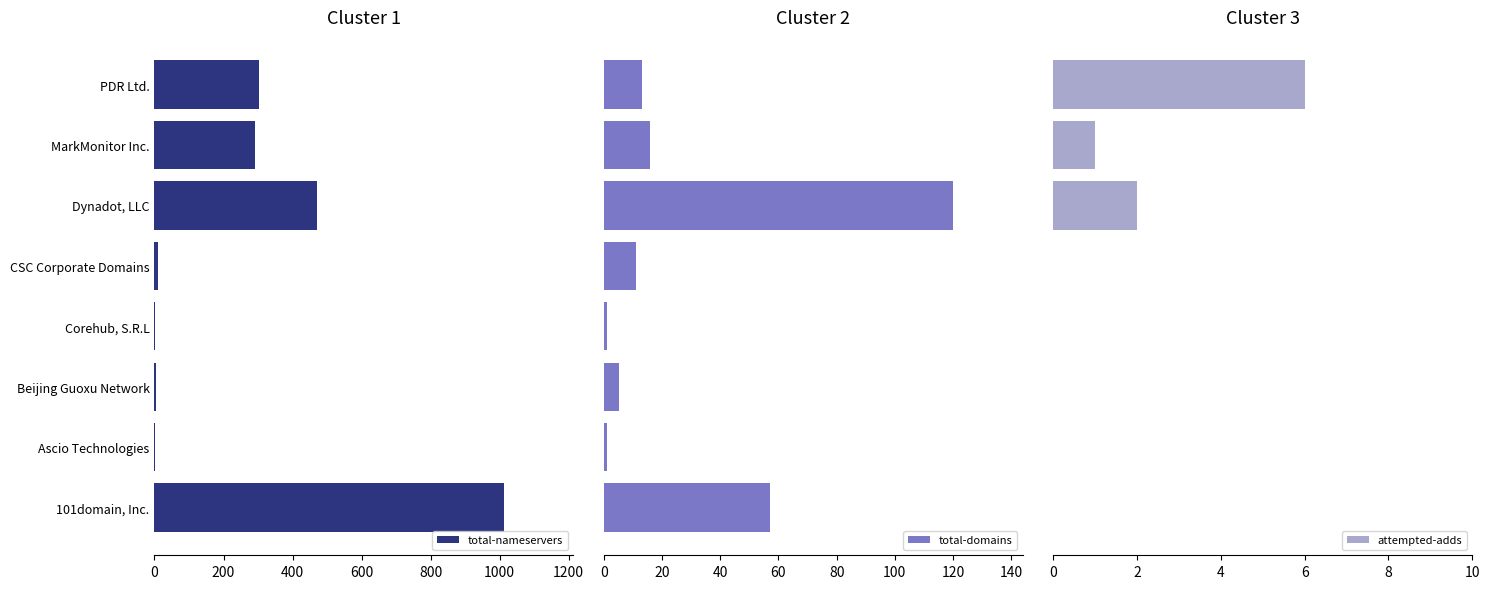

What is the sum of the total-nameservers values at Dynadot, LLC and 101domain, Inc.?

1483